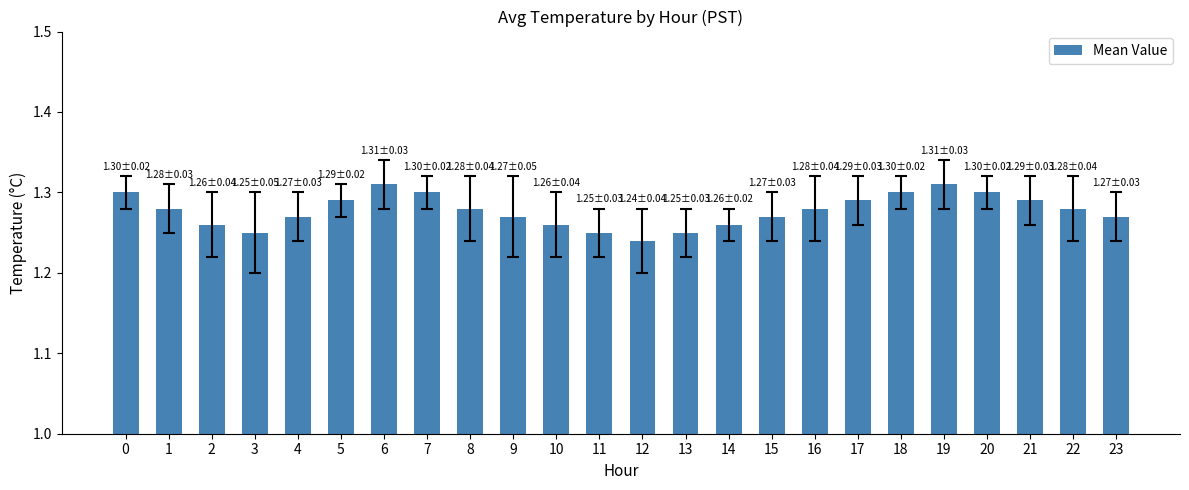

True or false: the data shows 1.3 at 17.

True